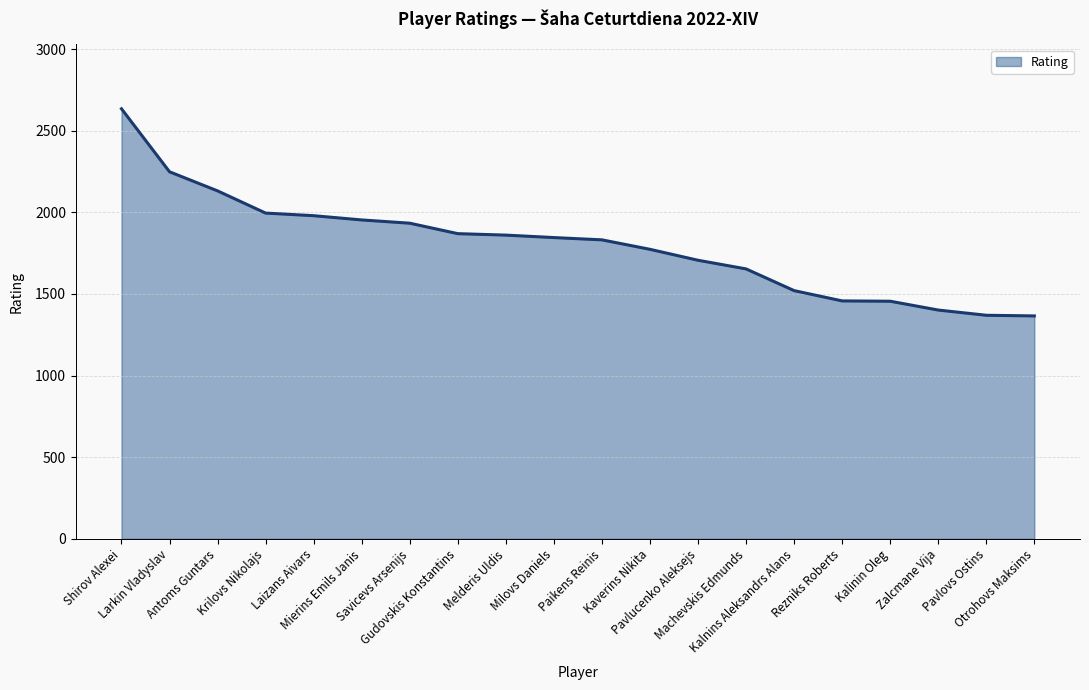

What is the smallest value displayed?

1365